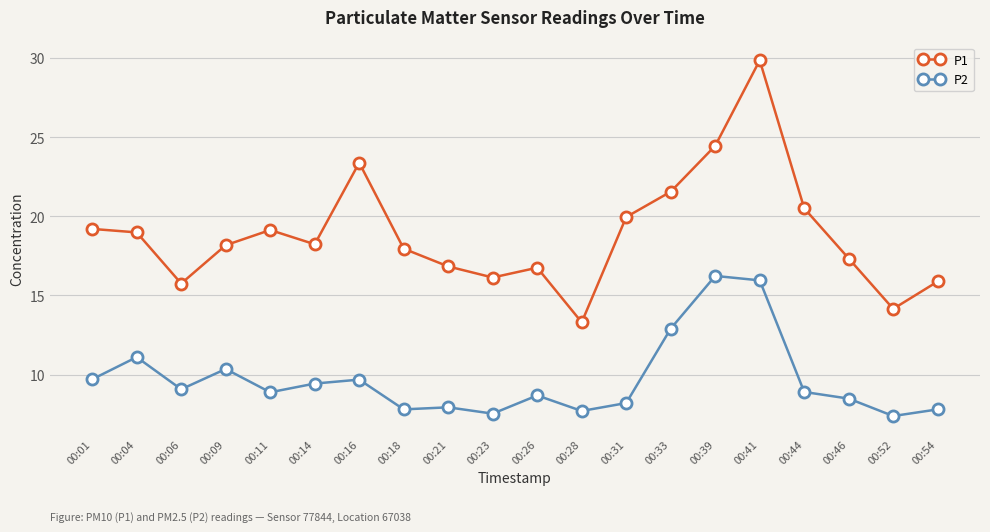

True or false: P1 and P2 cross at least once.

False